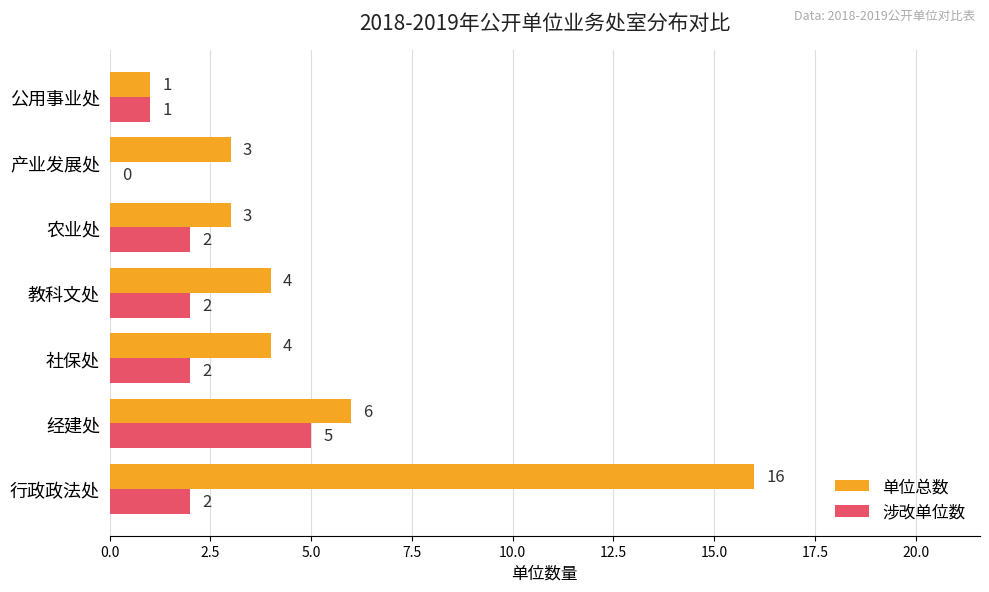

How many categories are shown in the chart?

7